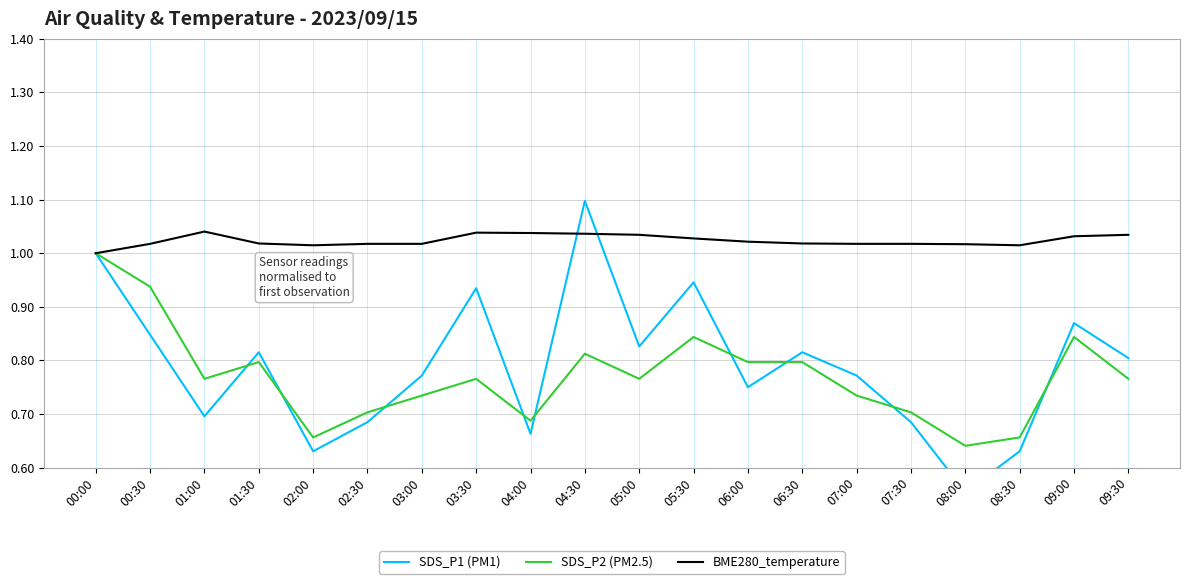

True or false: SDS_P2 (PM2.5) has a value of 1.1 at 09:30.

False